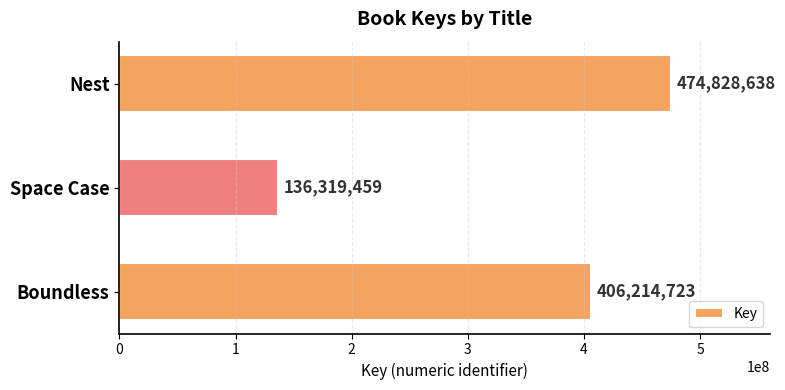

The chart shows a value of 136319459 at Space Case. True or false?

True